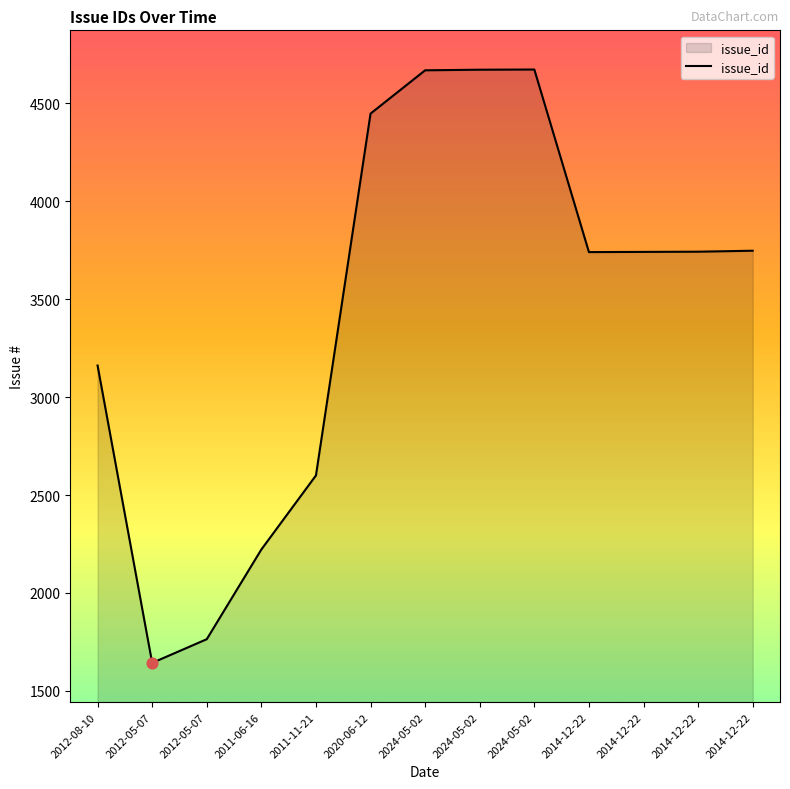

What is the ratio of the value at 2012-05-07 to the value at 2014-12-22?

0.4